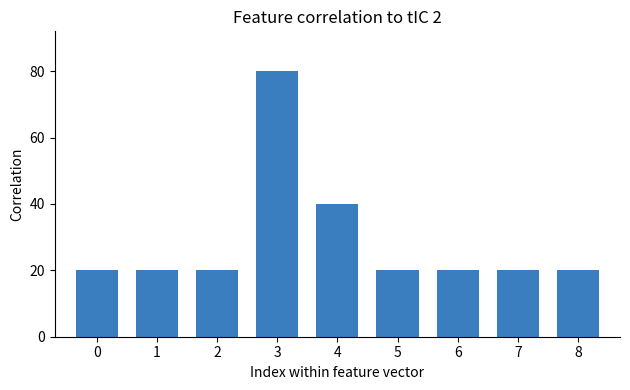

The value at 7 is 36. True or false?

False